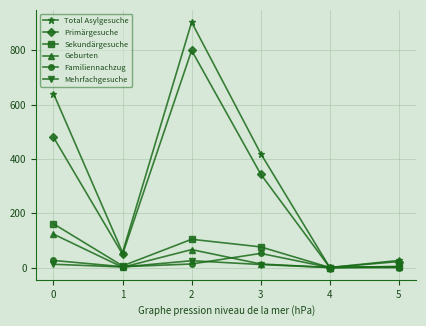

True or false: Primärgesuche has a value of 49 at 1.

True